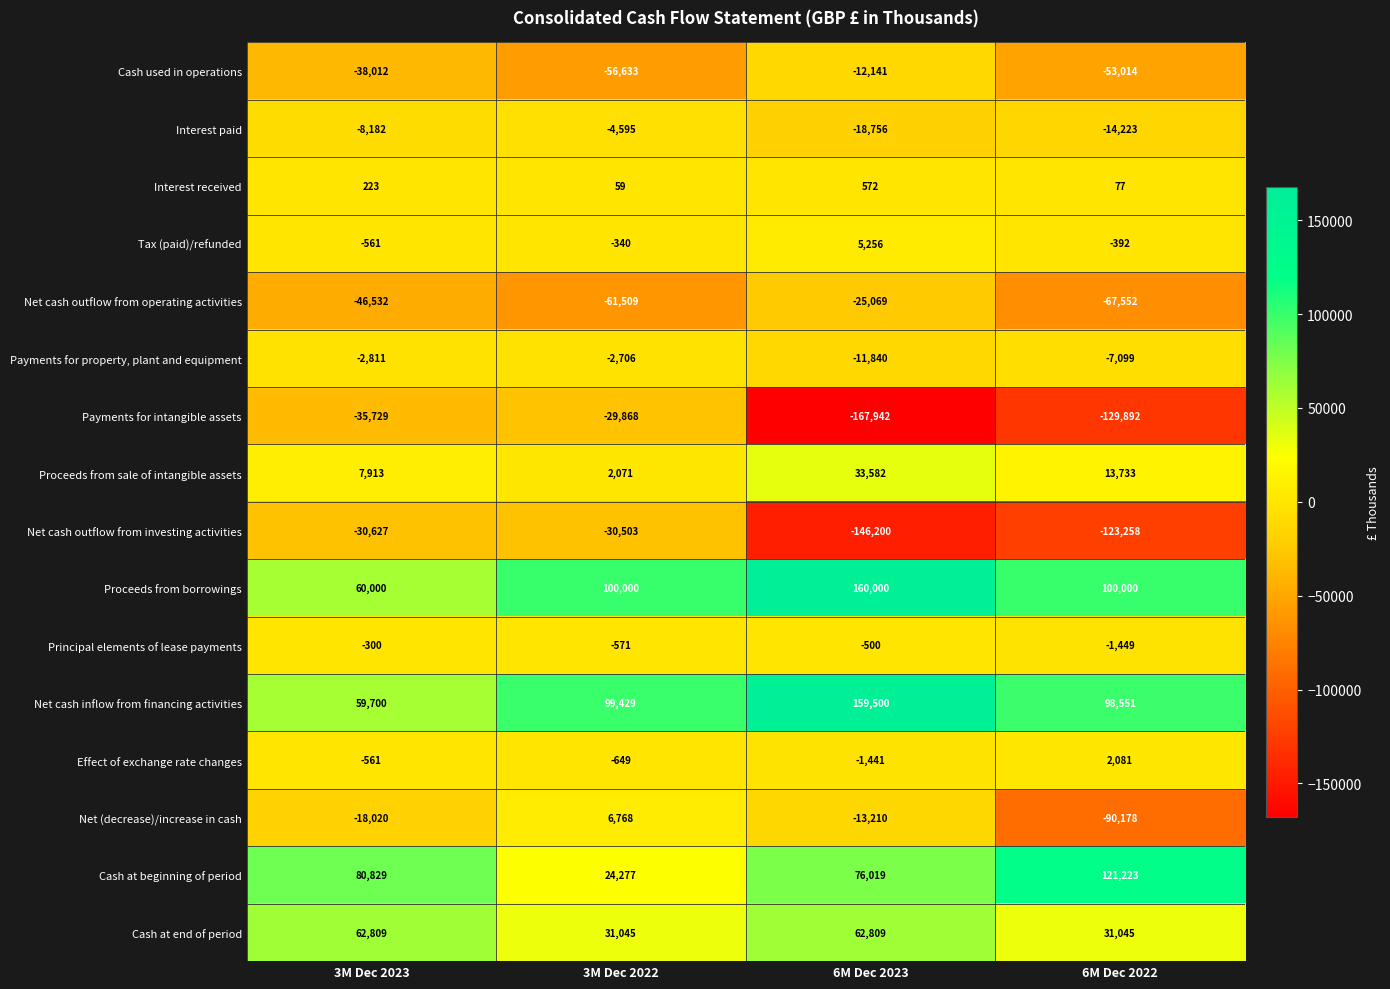

What is the difference between the Tax (paid)/refunded values at 3M Dec 2023 and 6M Dec 2023?

5817